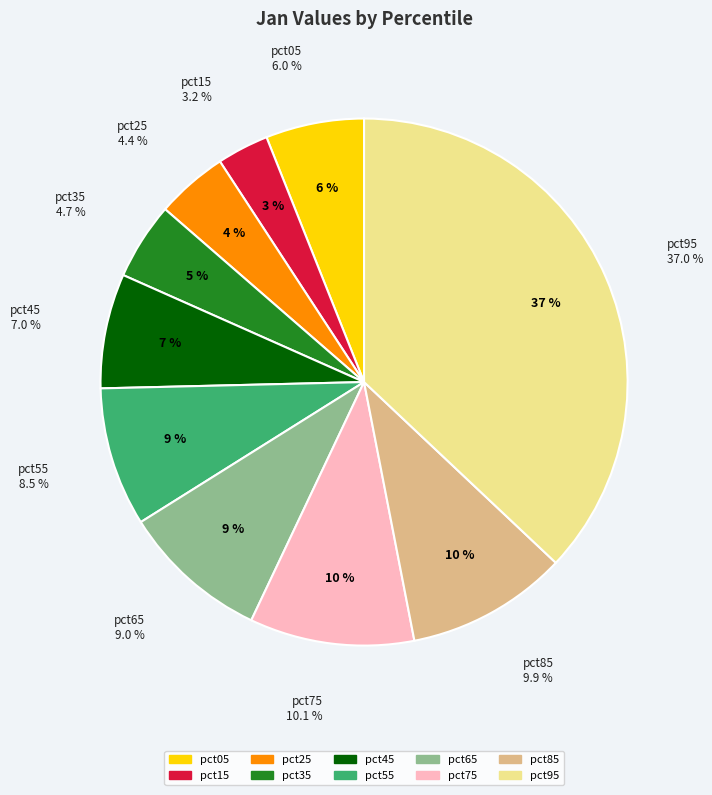

What portion of the pie excludes pct85?

90.1%